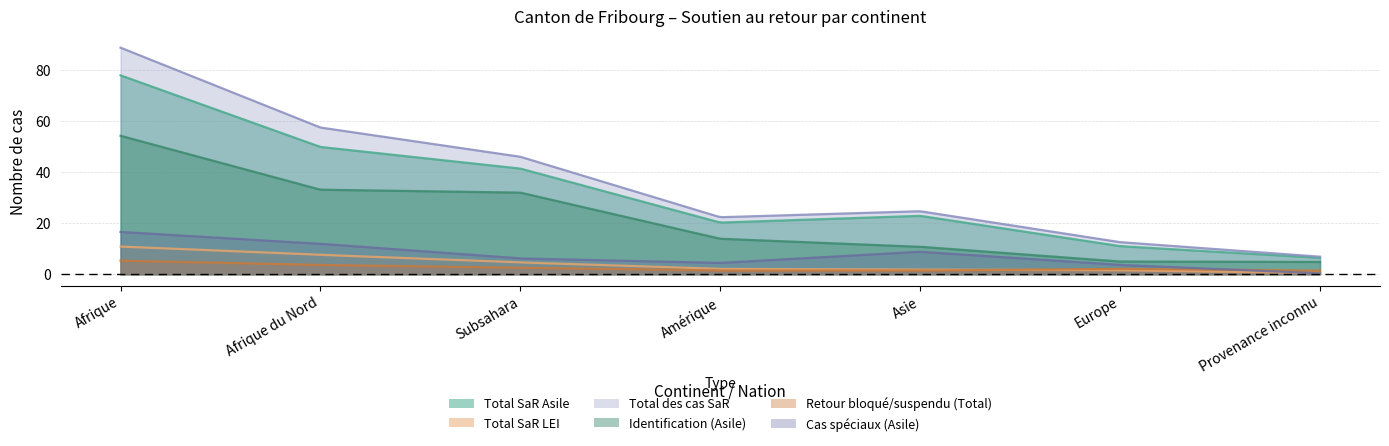

What are all the series names shown in the legend?

Total SaR Asile, Total SaR LEI, Total des cas SaR, Identification (Asile), Retour bloqué/suspendu (Total), Cas spéciaux (Asile)